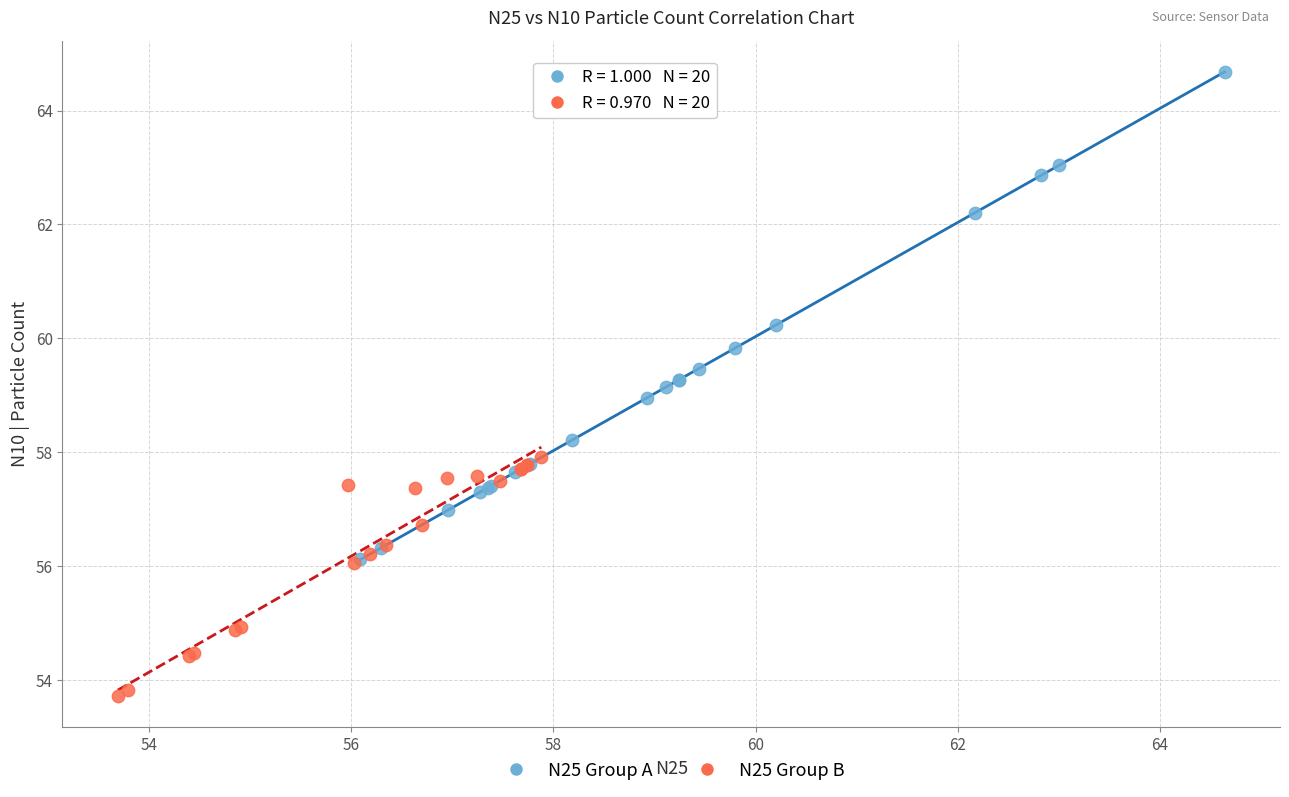

Which series reaches the minimum Y coordinate?

N25 Group B